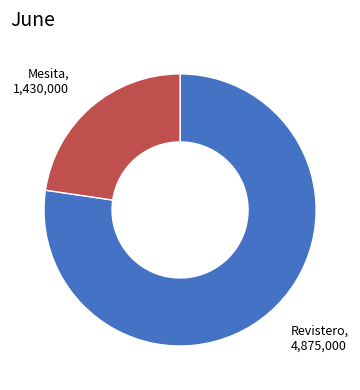

What is the largest slice in the pie chart?

Revistero